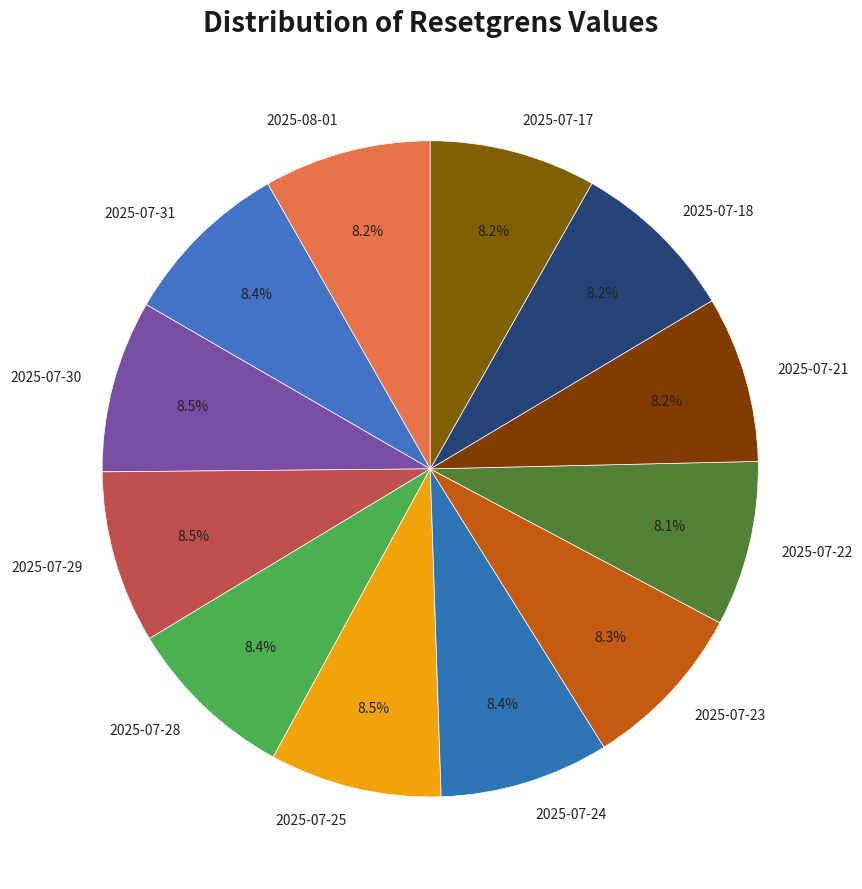

Approximately how many times larger is the value at 2025-07-29 compared to 2025-07-25?

1.0